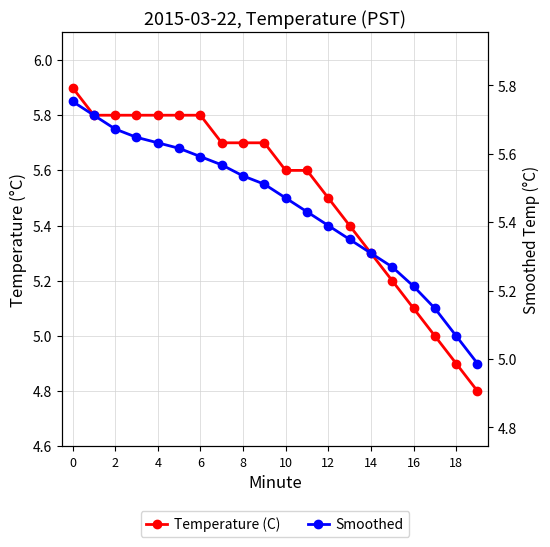

What is the value of the Temperature (C) point at the 1st from the left?

5.9